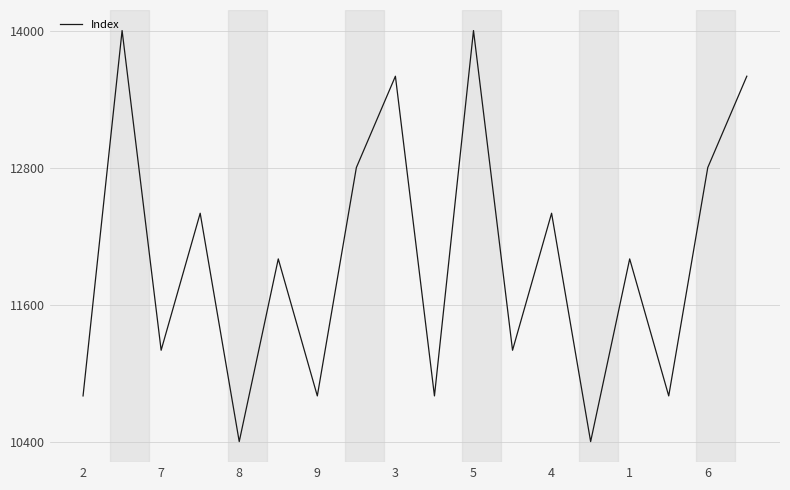

What is the difference between the second highest and second lowest values?

3600